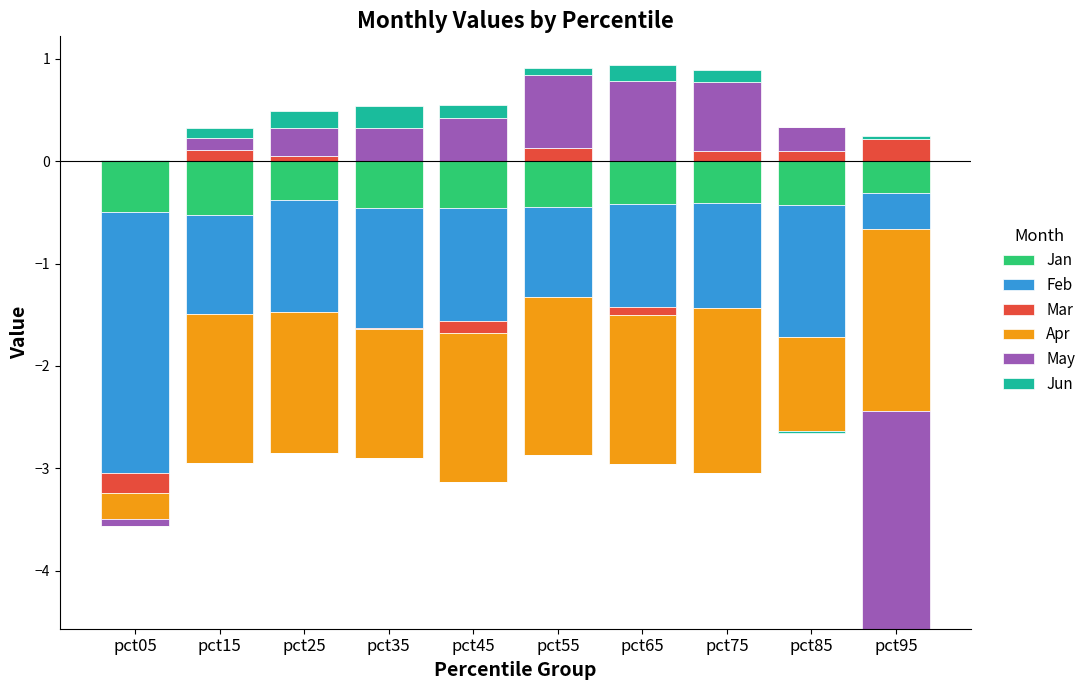

Is the value of Feb at pct75 greater than the value of Mar at pct85?

No